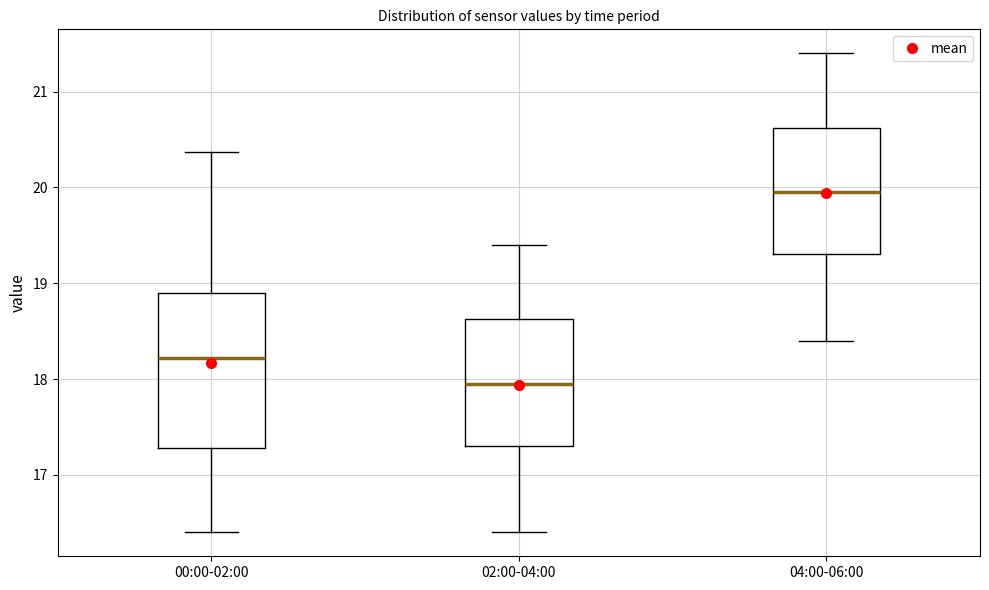

Where does the lower whisker of the box for 02:00-04:00 end on the y-axis? The values are not printed on the chart, so give them approximately, as read against the axis.

16.4